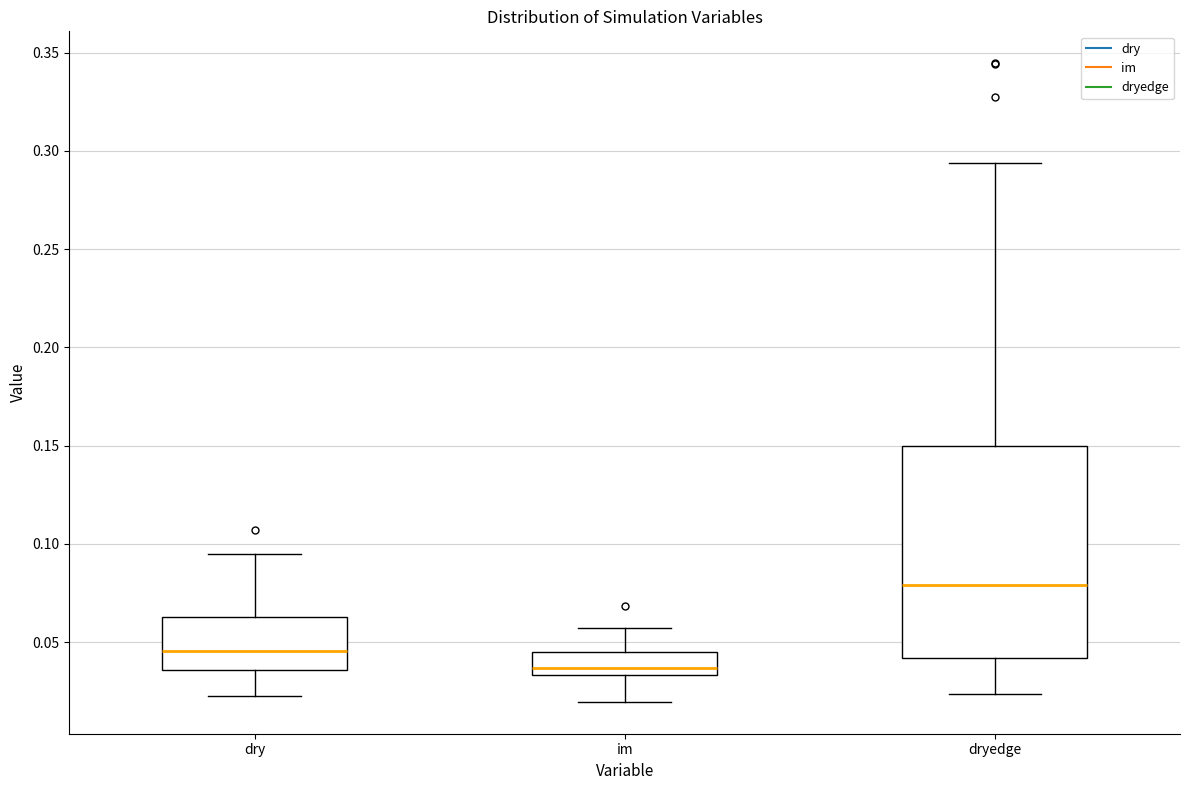

Reading left to right, transcribe this box plot: for each box, give where its median line is, the range the box spans, and where its two whiskers end, as read against the y-axis. The values are not printed on the chart, so give them approximately, as read against the axis.

dry: median 0.045, box 0.035 to 0.065, whiskers 0.025 to 0.095
im: median 0.035 (just above the box's lower edge), box 0.035 to 0.045, whiskers 0.020 to 0.055
dryedge: median 0.080, box 0.040 to 0.150, whiskers 0.025 to 0.295